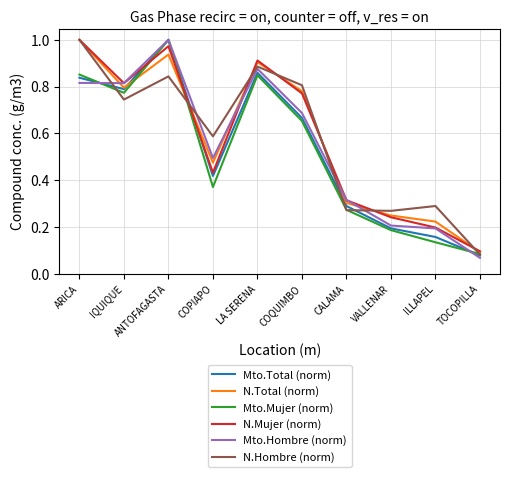

At which label does Mto.Total (norm) reach its peak?

ANTOFAGASTA